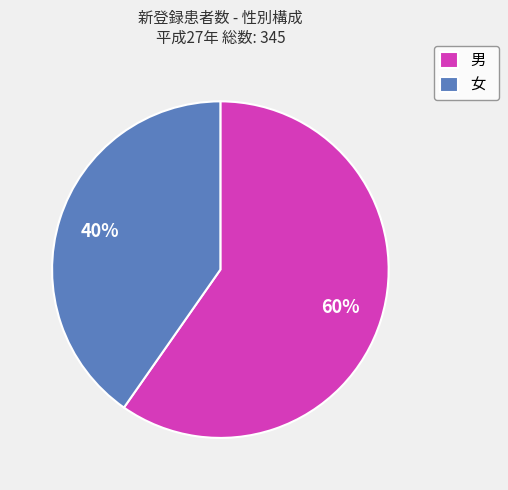

Count the number of slices in the pie.

2